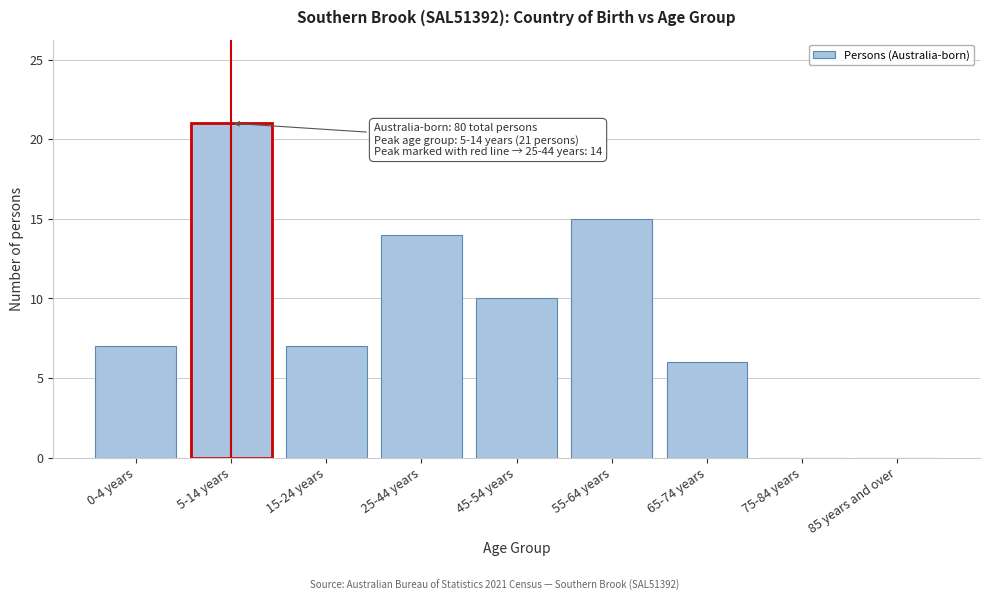

Reading right to left, list all the values displayed in this chart.

85 years and over=0	75-84 years=0	65-74 years=6	55-64 years=15	45-54 years=10	25-44 years=14	15-24 years=7	5-14 years=21	0-4 years=7